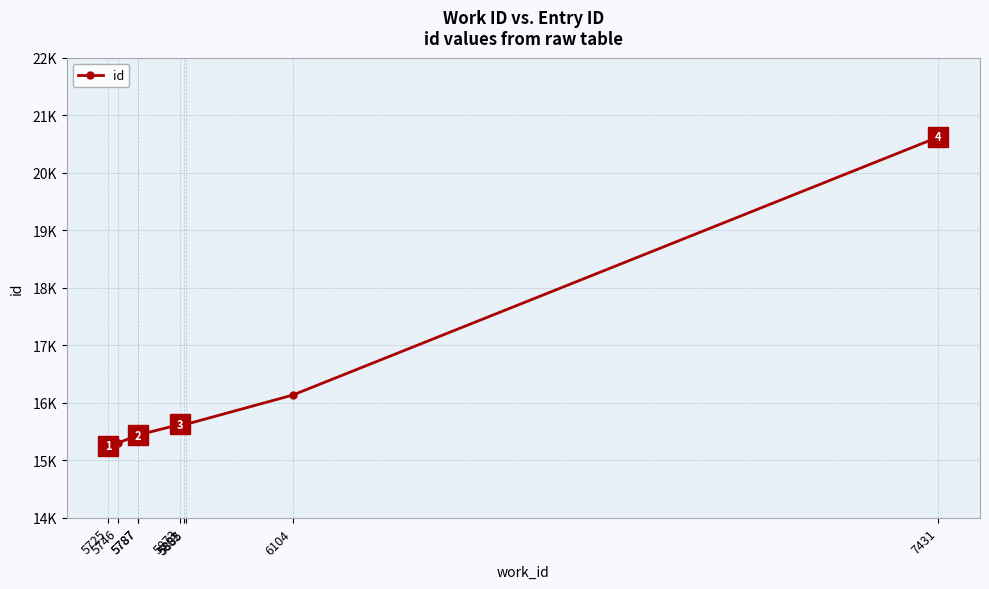

List the labels in order of value, largest first.

7431, 6104, 5885, 5873, 5882, 5787, 5787, 5746, 5725